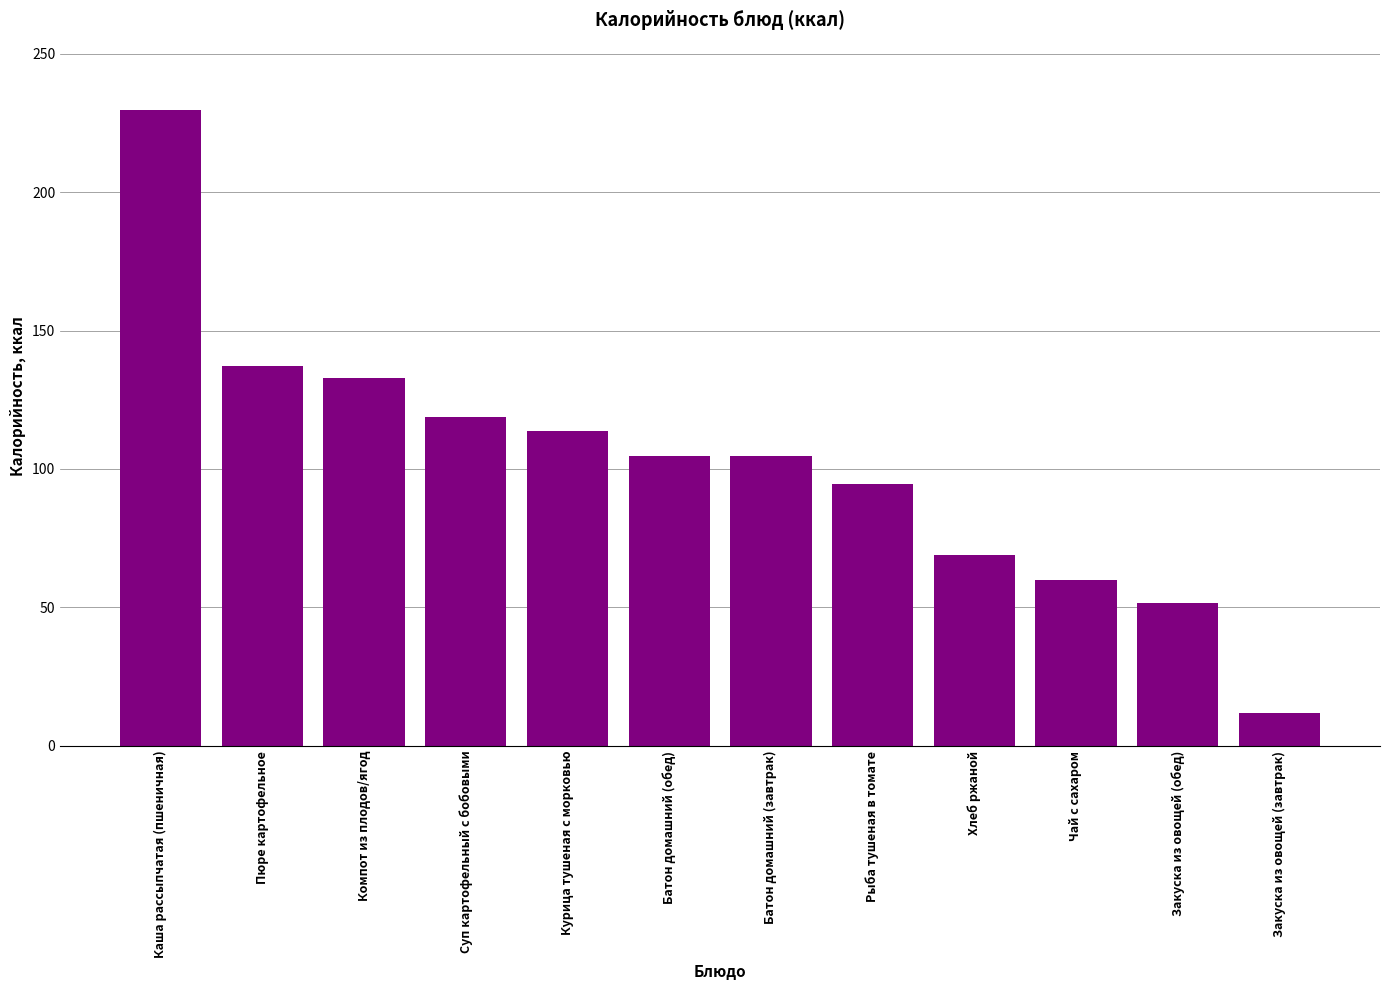

What is the value of the 11th bar from the left?

51.4